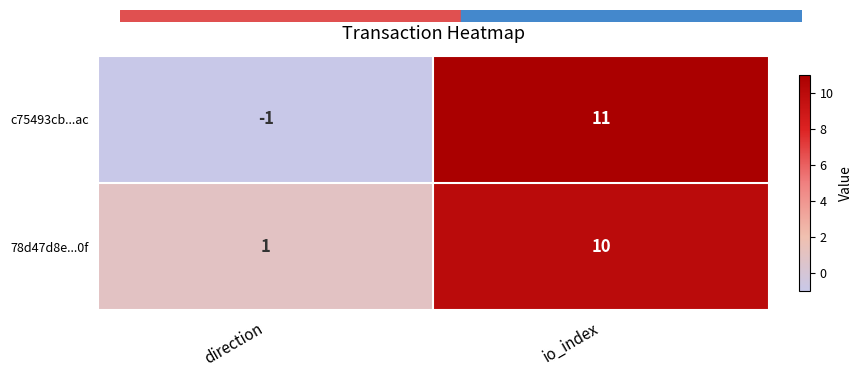

Which category has the highest value across all series?

io_index